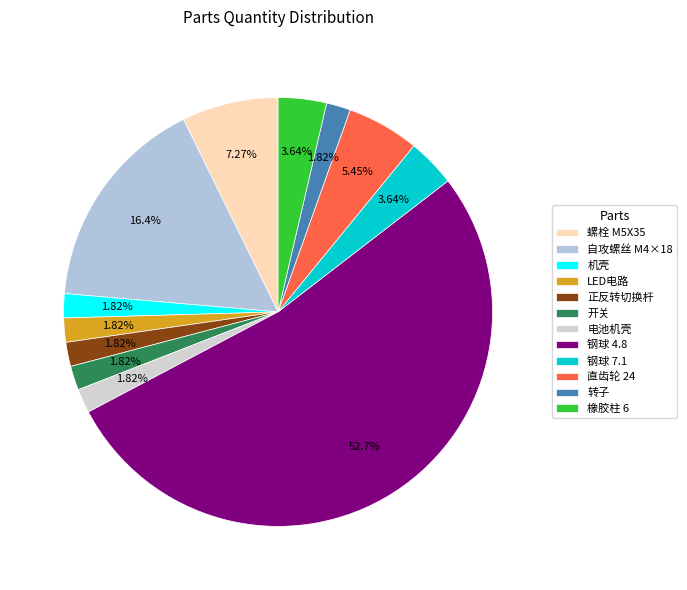

How many slices are in this pie chart?

12